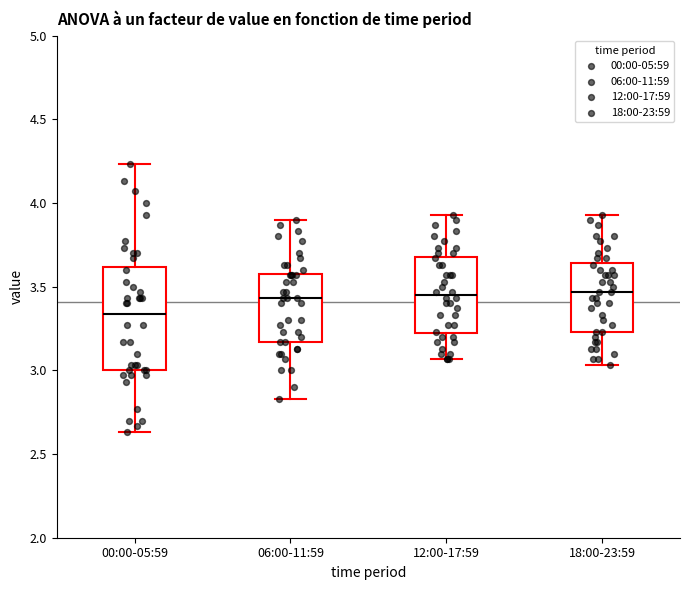

Reading left to right, transcribe this box plot: for each box, give where its median line is, the range the box spans, and where its two whiskers end, as read against the y-axis. The values are not printed on the chart, so give them approximately, as read against the axis.

00:00-05:59: median 3.35, box 3.00 to 3.60, whiskers 2.65 to 4.25
06:00-11:59: median 3.45, box 3.15 to 3.60, whiskers 2.85 to 3.90
12:00-17:59: median 3.45, box 3.20 to 3.70, whiskers 3.05 to 3.95
18:00-23:59: median 3.45, box 3.25 to 3.65, whiskers 3.05 to 3.95